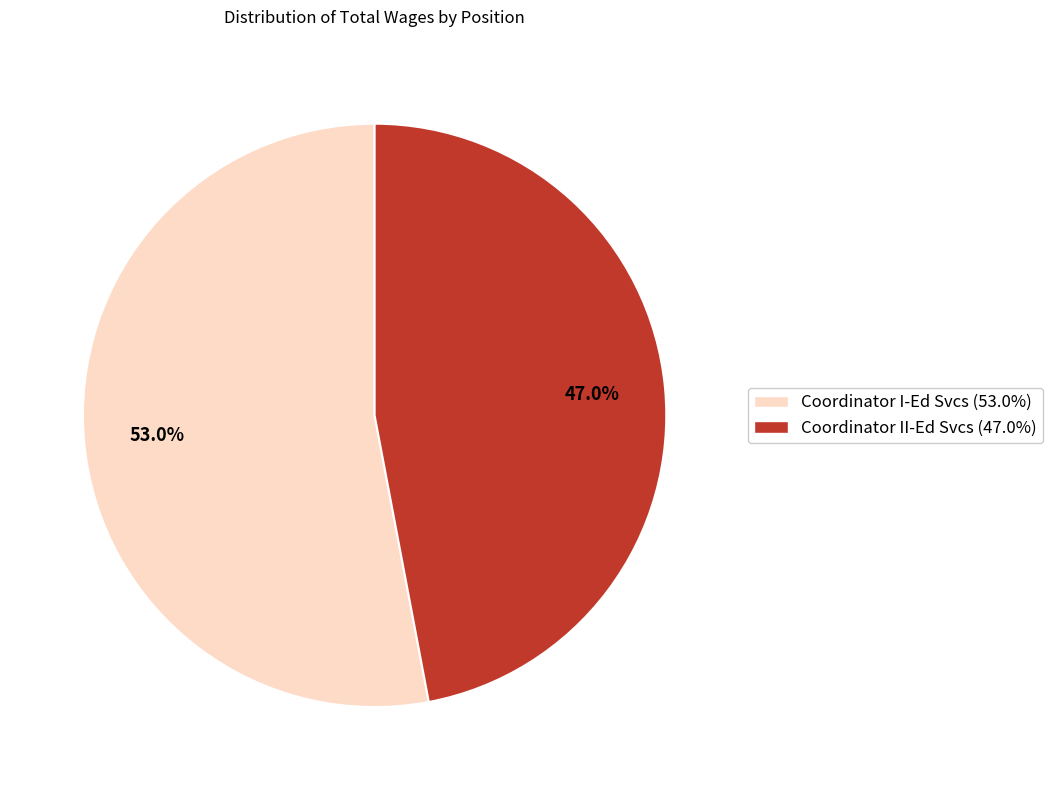

Do Coordinator I-Ed Svcs and Coordinator II-Ed Svcs together represent more than half of the pie?

Yes